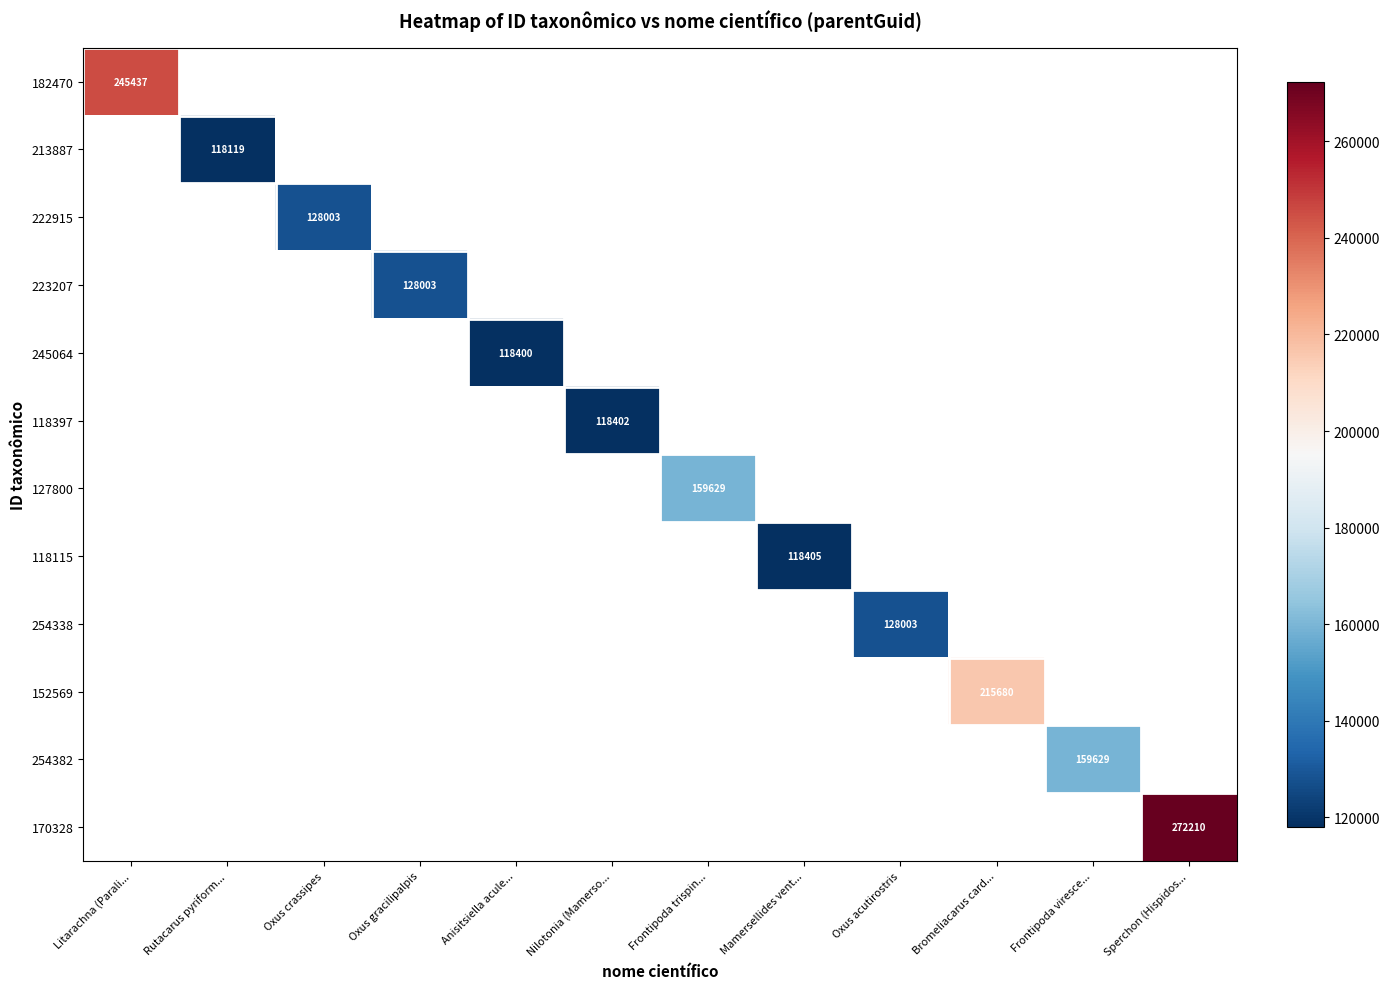

How many distinct data groups are displayed?

12